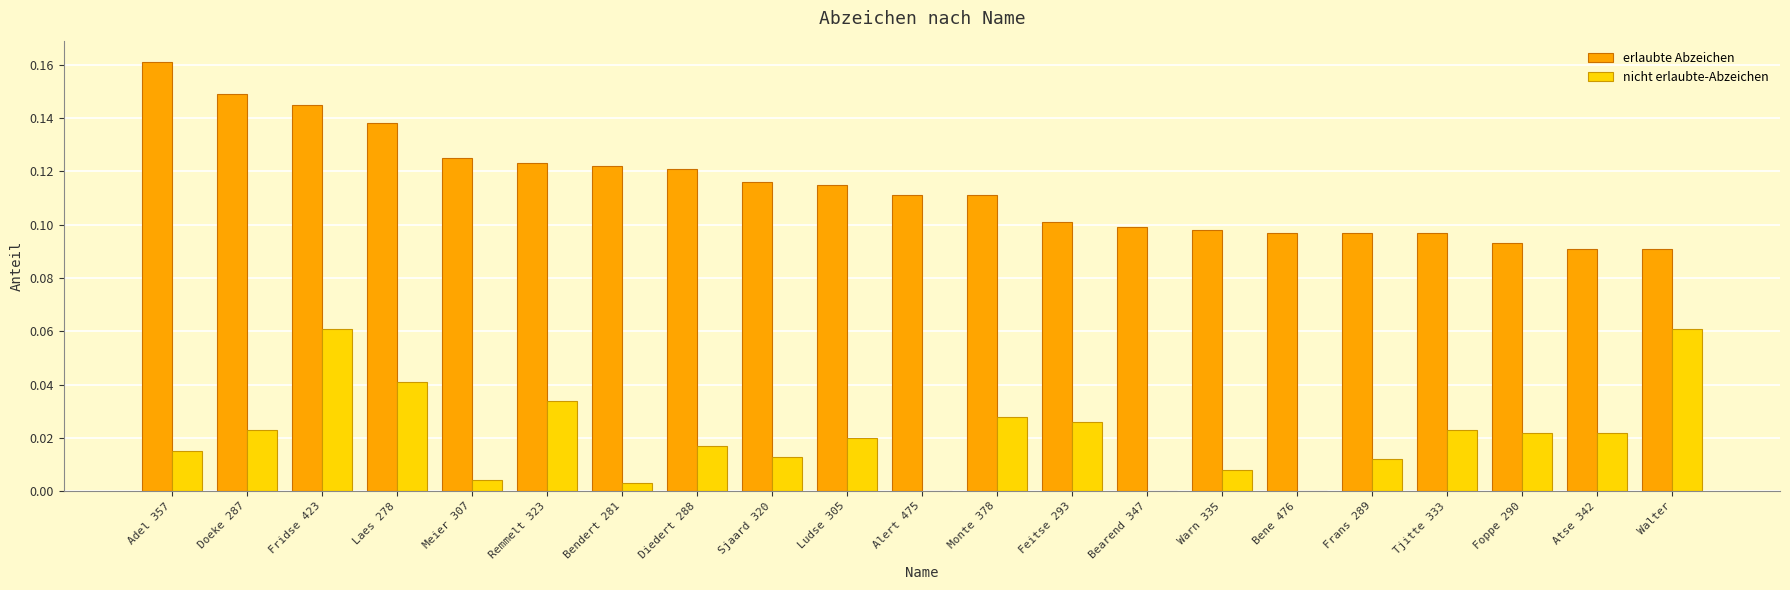

How many groups of bars are there?

21